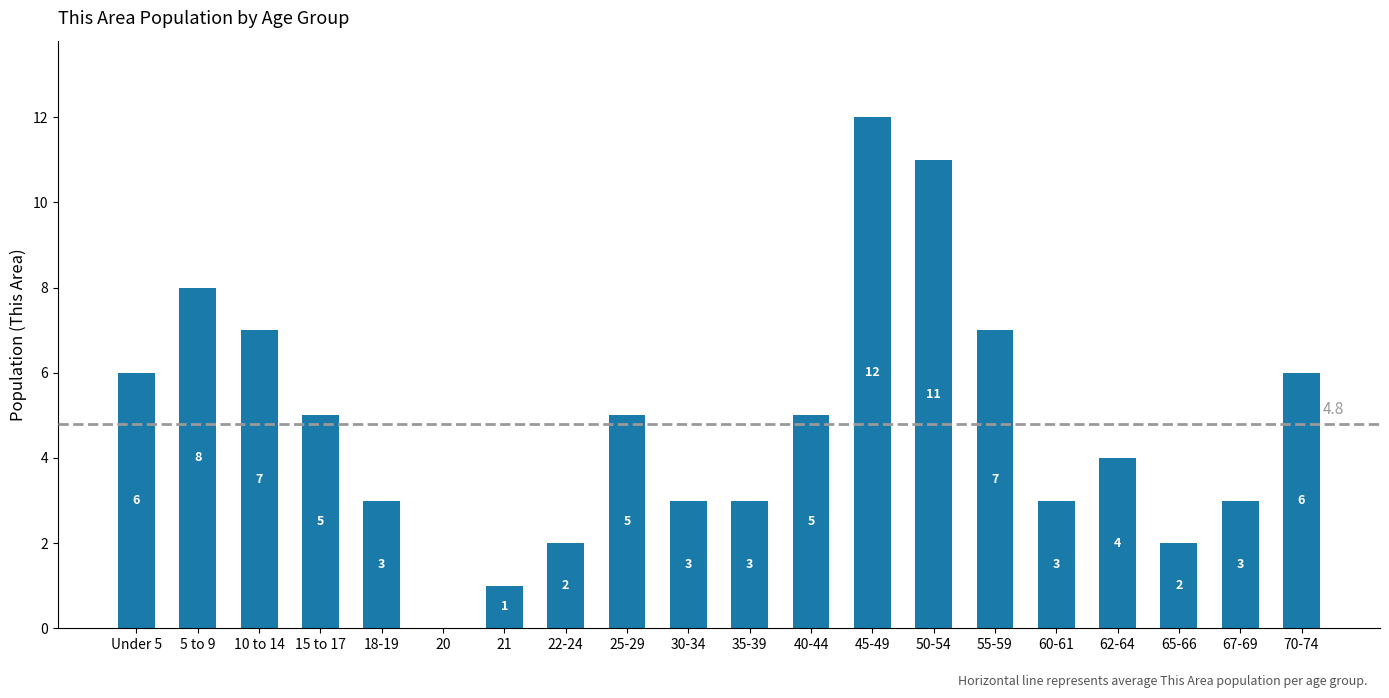

What is the change in value from 15 to 17 to 30-34?

-2